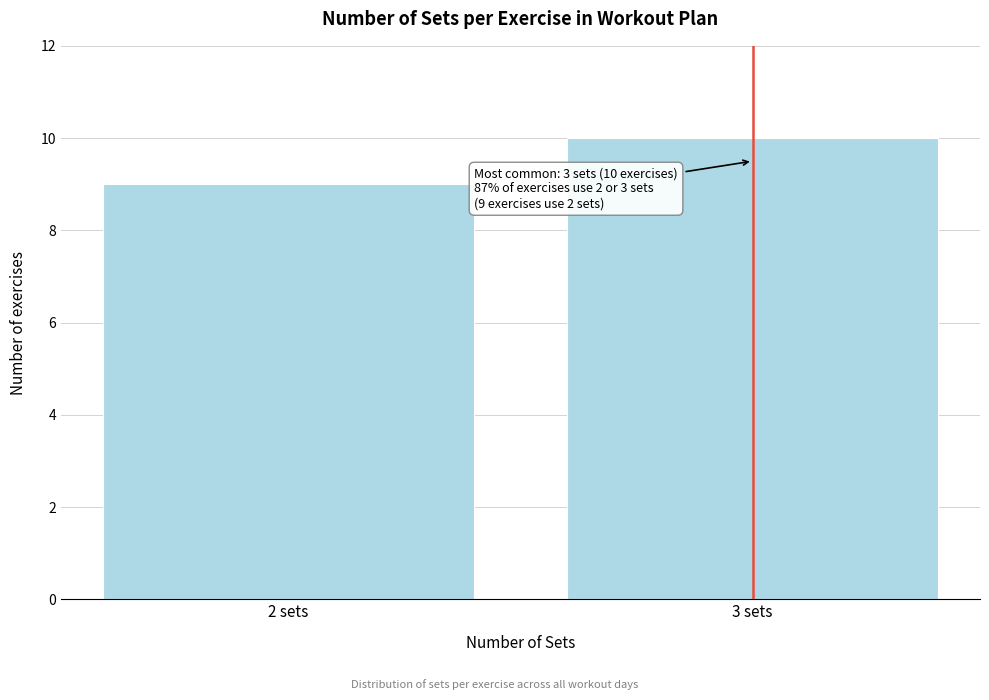

Reading right to left, what are all the values shown in this chart?

10	9